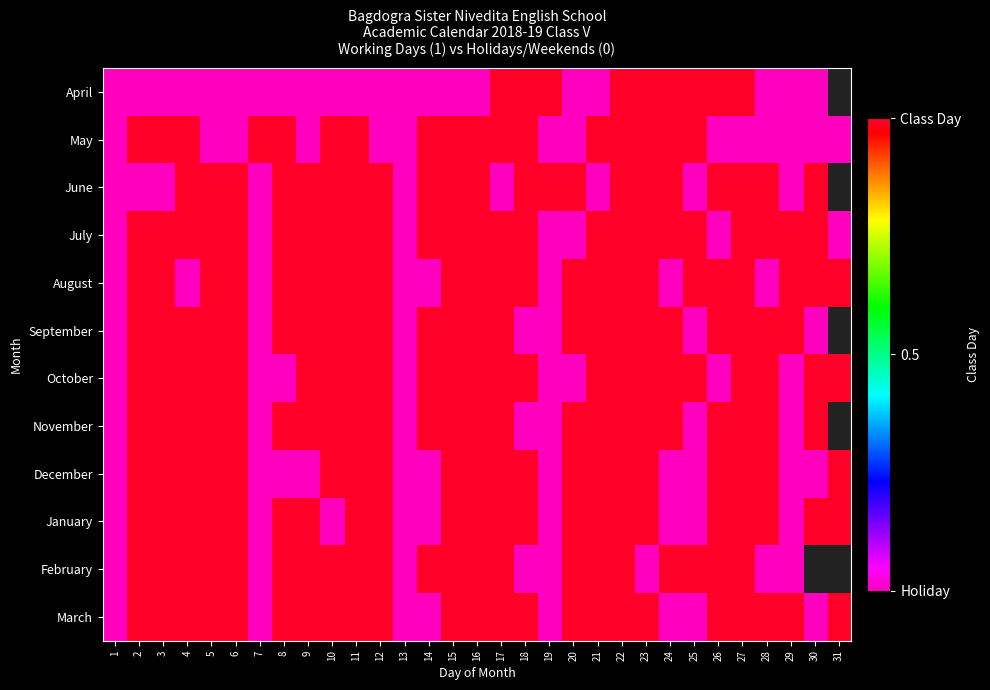

The value of November at 22 is 1.0. True or false?

True